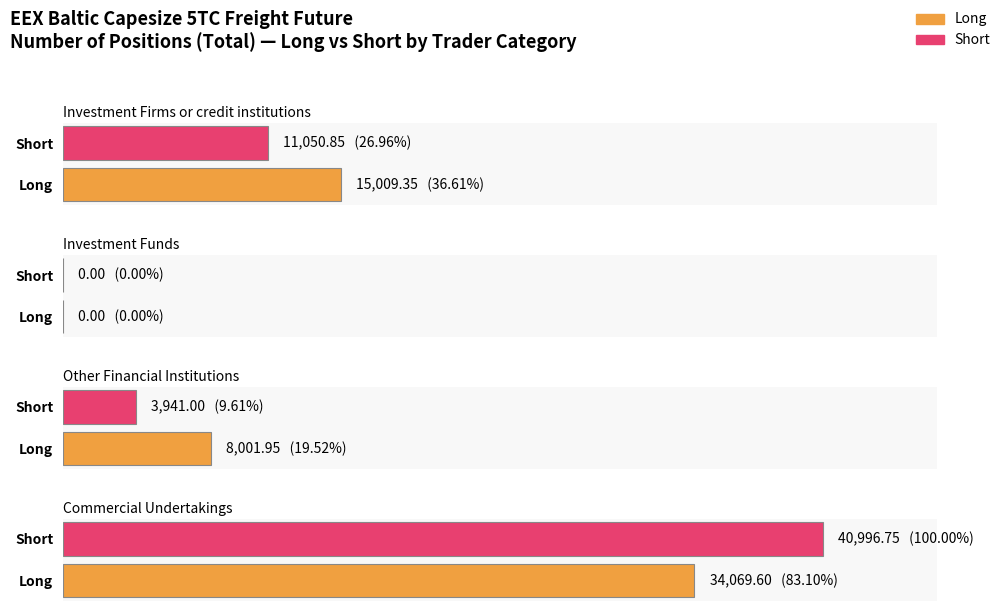

How many groups of bars are there?

4